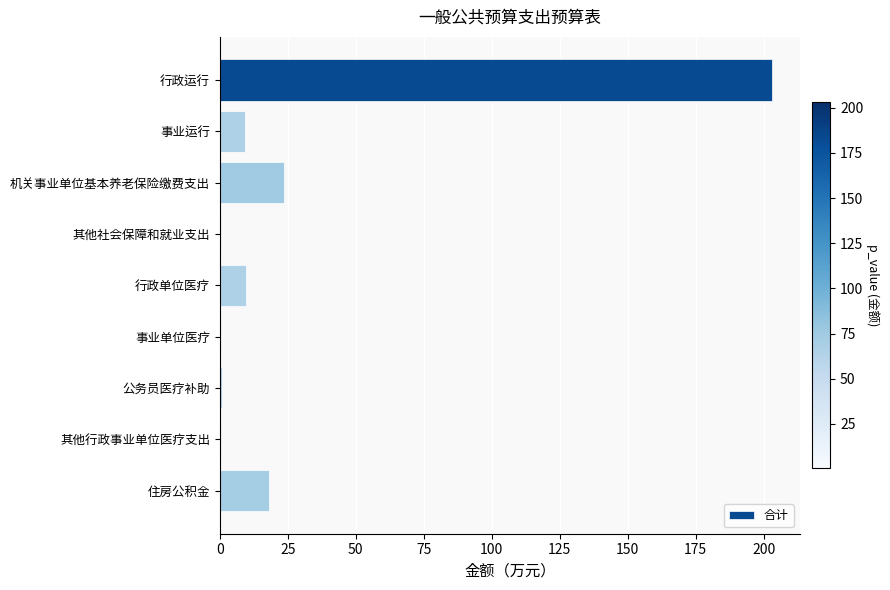

Where is the data nearest to the value 101?

机关事业单位基本养老保险缴费支出